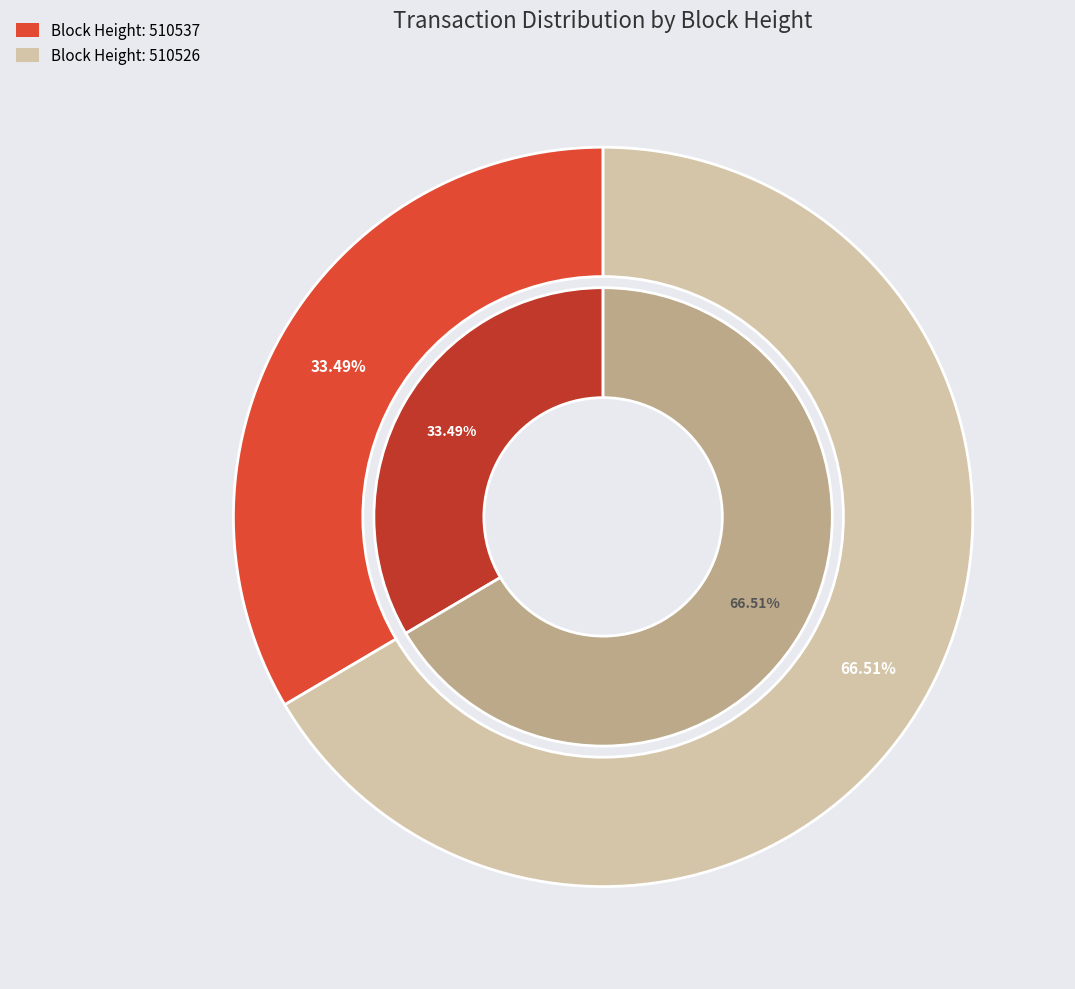

True or false: 510537 accounts for 33% of the total.

True